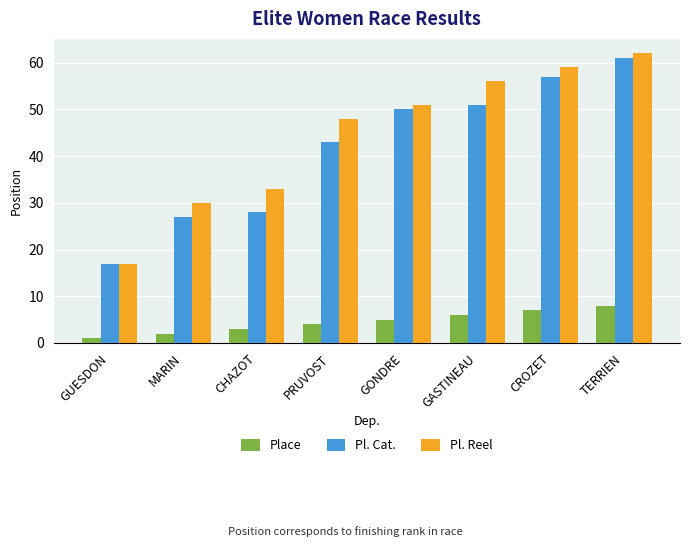

At which label does Pl. Cat. reach its peak?

TERRIEN